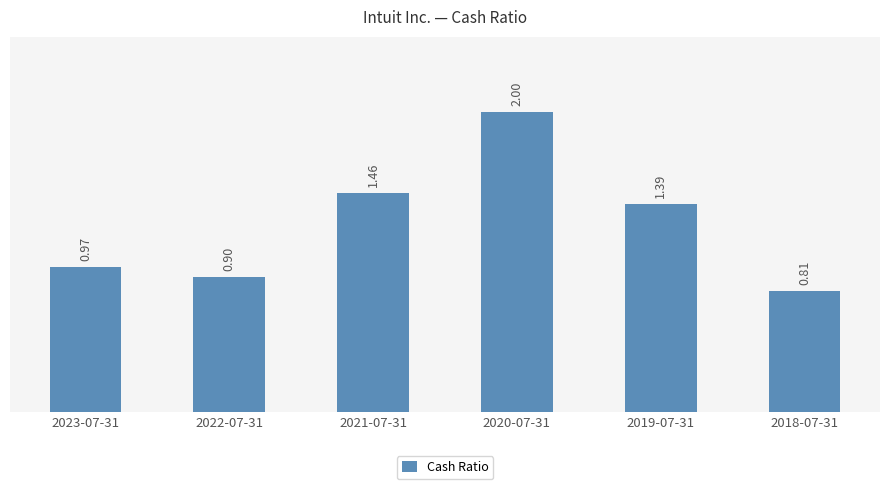

What is the maximum value shown in the chart?

2.0